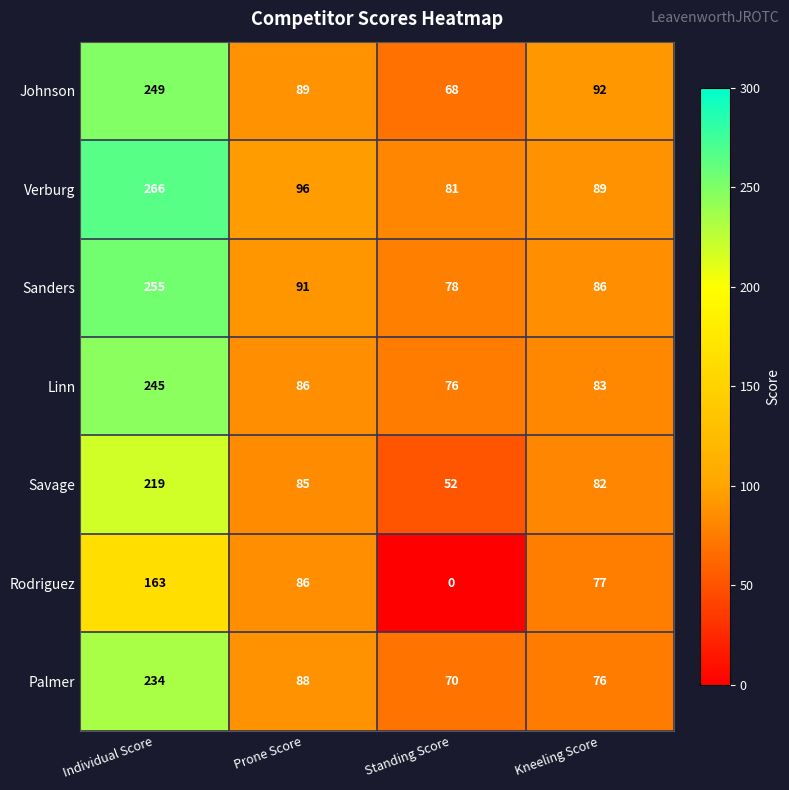

Which category has the lowest value across all series?

Standing Score